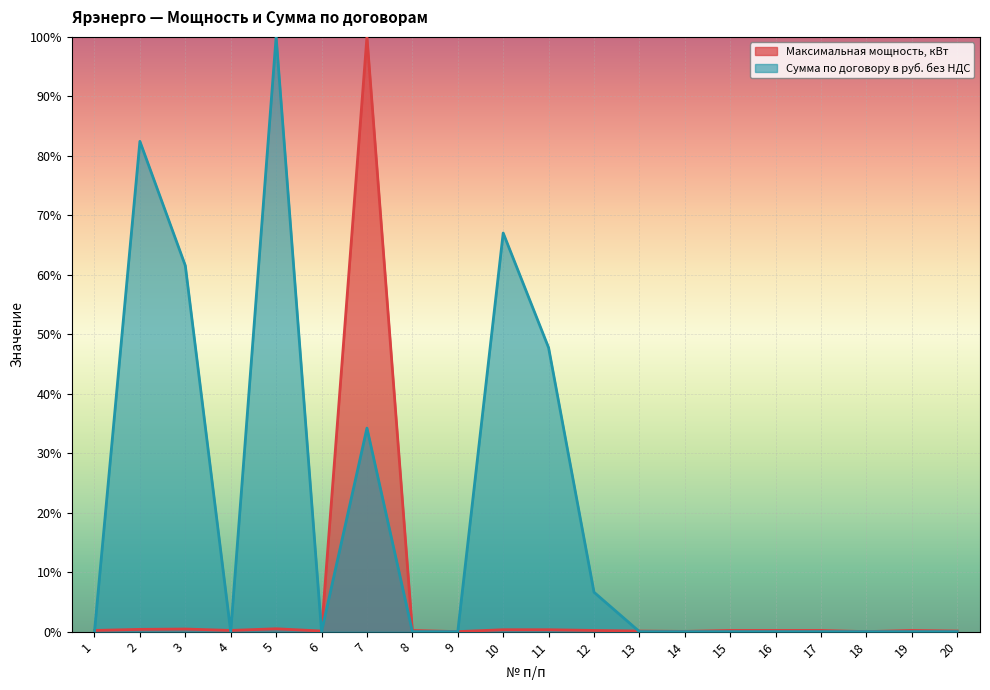

At which category does Сумма по договору в руб. без НДС reach its first local valley?

4